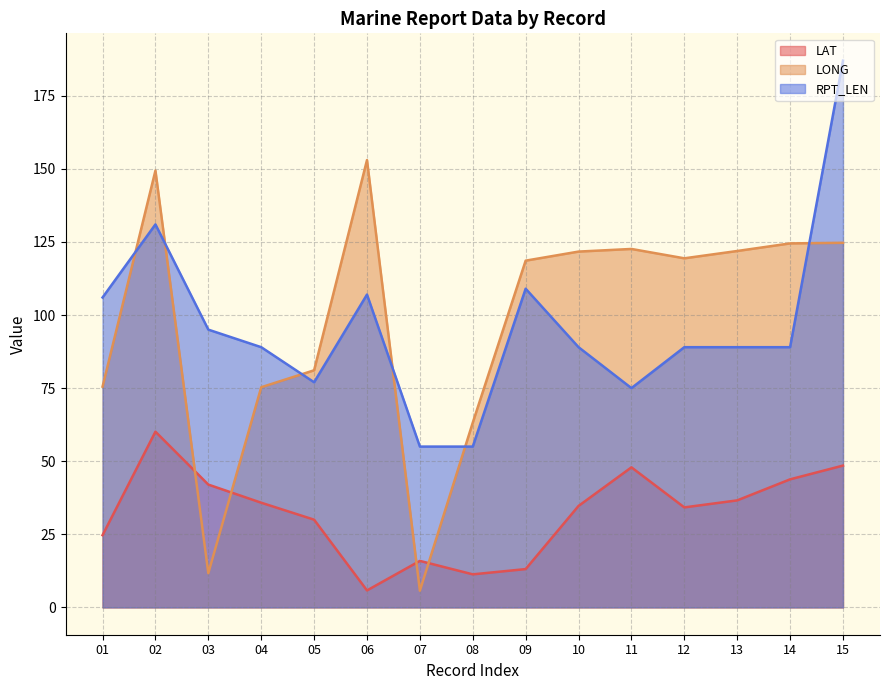

What are all the series names shown in the legend?

LAT, LONG, RPT_LEN